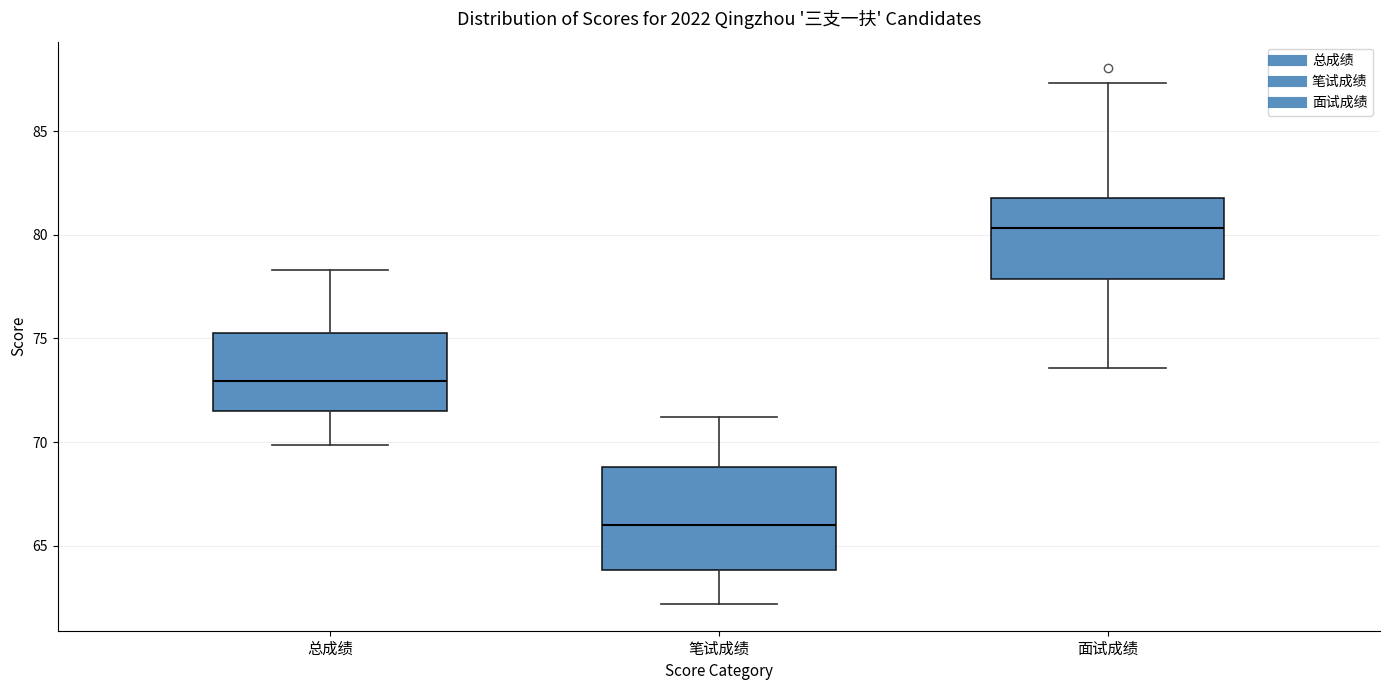

Reading left to right, read every box against the y-axis: the position of its median line, the range the box covers, and the ends of its whiskers. The values are not printed on the chart, so give them approximately, as read against the axis.

总成绩: median 73.0, box 71.5 to 75.5, whiskers 70.0 to 78.5
笔试成绩: median 66.0, box 64.0 to 69.0, whiskers 62.0 to 71.0
面试成绩: median 80.5, box 78.0 to 82.0, whiskers 73.5 to 87.5